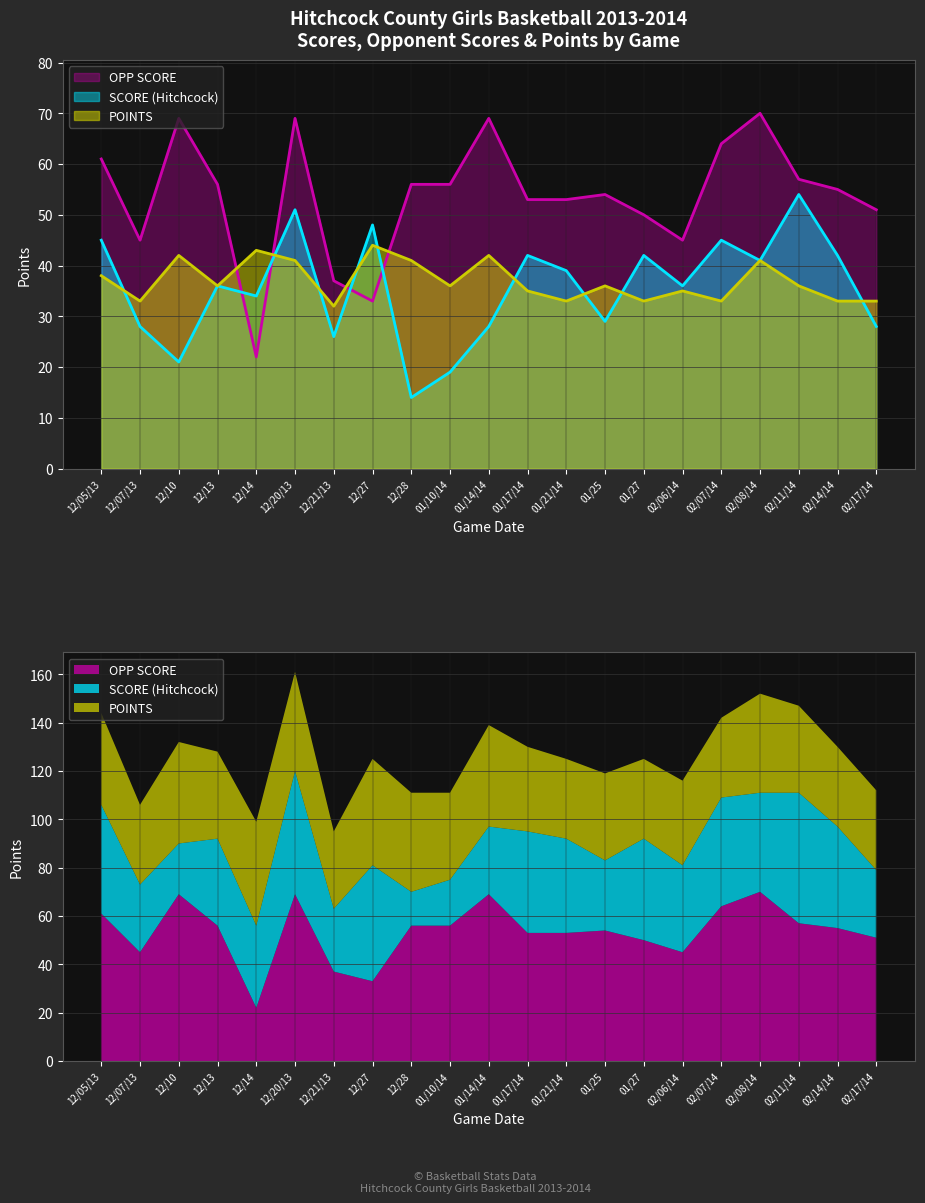

What is the sum of all SCORE (Hitchcock) values?

748